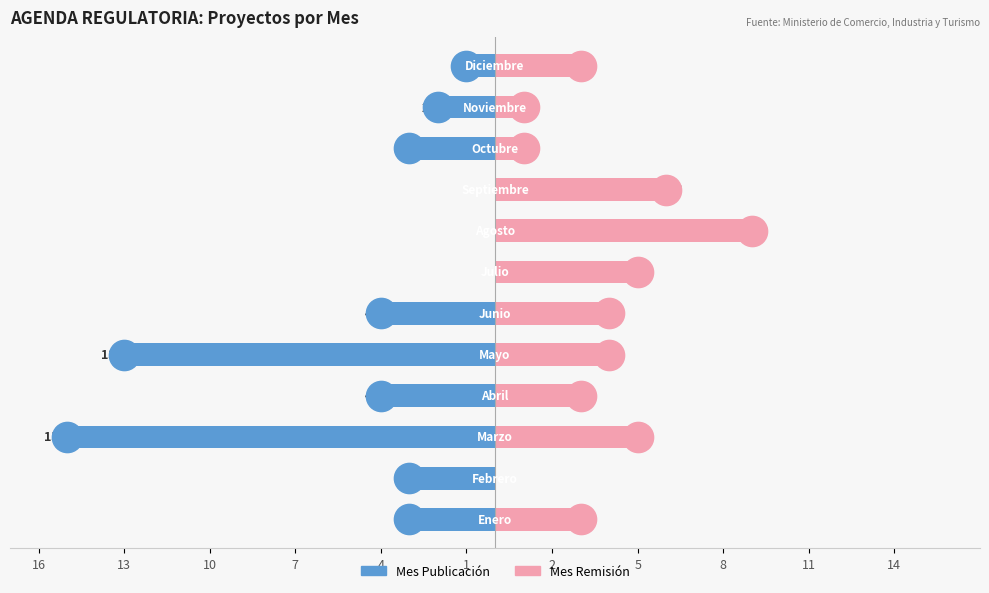

How many categories are shown in the chart?

12